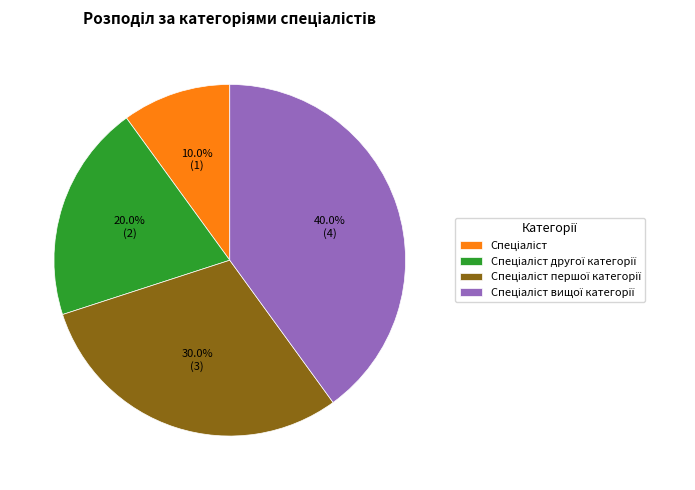

How many segments does this pie chart have?

4